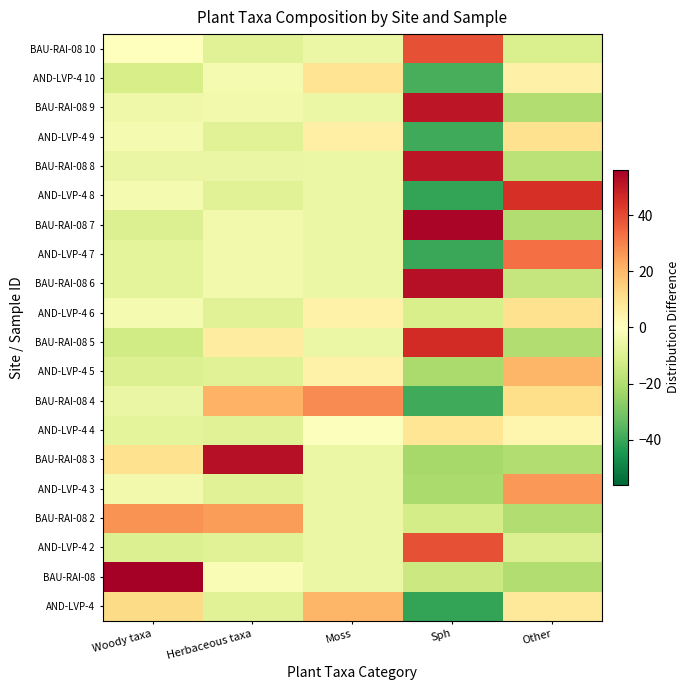

Reading left to right, transcribe all the data shown in this chart.

AND-LVP-4: Woody taxa=12.2	Herbaceous taxa=-8.8	Moss=20.4	Sph=-41.1	Other=8.2
BAU-RAI-08: Woody taxa=56.2	Herbaceous taxa=-1.8	Moss=-5.5	Sph=-14.1	Other=-19.8
AND-LVP-4 2: Woody taxa=-9.8	Herbaceous taxa=-8.8	Moss=-5.5	Sph=38.9	Other=-9.8
BAU-RAI-08 2: Woody taxa=27.2	Herbaceous taxa=25.2	Moss=-5.5	Sph=-12.1	Other=-19.8
AND-LVP-4 3: Woody taxa=-3.8	Herbaceous taxa=-8.8	Moss=-5.5	Sph=-21.1	Other=26.2
BAU-RAI-08 3: Woody taxa=10.2	Herbaceous taxa=52.2	Moss=-5.5	Sph=-22.1	Other=-19.8
AND-LVP-4 4: Woody taxa=-7.8	Herbaceous taxa=-8.8	Moss=-0.5	Sph=8.9	Other=3.2
BAU-RAI-08 4: Woody taxa=-5.8	Herbaceous taxa=21.2	Moss=28.4	Sph=-39.1	Other=11.2
AND-LVP-4 5: Woody taxa=-9.8	Herbaceous taxa=-8.8	Moss=4.5	Sph=-21.1	Other=20.2
BAU-RAI-08 5: Woody taxa=-12.8	Herbaceous taxa=6.2	Moss=-5.5	Sph=45.9	Other=-19.8
AND-LVP-4 6: Woody taxa=-2.8	Herbaceous taxa=-8.8	Moss=4.5	Sph=-11.1	Other=10.2
BAU-RAI-08 6: Woody taxa=-7.8	Herbaceous taxa=-3.8	Moss=-5.5	Sph=51.9	Other=-15.8
AND-LVP-4 7: Woody taxa=-7.8	Herbaceous taxa=-3.8	Moss=-5.5	Sph=-40.1	Other=33.2
BAU-RAI-08 7: Woody taxa=-9.8	Herbaceous taxa=-3.8	Moss=-5.5	Sph=54.9	Other=-19.8
AND-LVP-4 8: Woody taxa=-2.8	Herbaceous taxa=-8.8	Moss=-5.5	Sph=-41.1	Other=45.2
BAU-RAI-08 8: Woody taxa=-5.8	Herbaceous taxa=-5.8	Moss=-5.5	Sph=50.9	Other=-17.8
AND-LVP-4 9: Woody taxa=-2.8	Herbaceous taxa=-8.8	Moss=5.5	Sph=-39.1	Other=10.2
BAU-RAI-08 9: Woody taxa=-4.8	Herbaceous taxa=-3.8	Moss=-5.5	Sph=50.9	Other=-19.8
AND-LVP-4 10: Woody taxa=-11.8	Herbaceous taxa=-2.8	Moss=9.4	Sph=-38.1	Other=5.2
BAU-RAI-08 10: Woody taxa=0.2	Herbaceous taxa=-8.8	Moss=-5.5	Sph=38.9	Other=-10.8